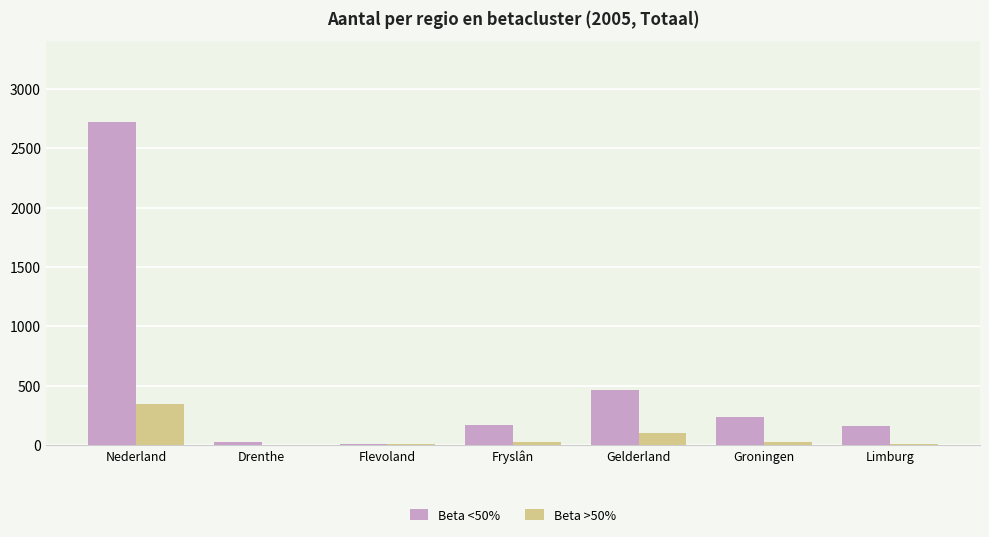

Between Nederland and Gelderland, which series saw the biggest shift?

Beta <50%